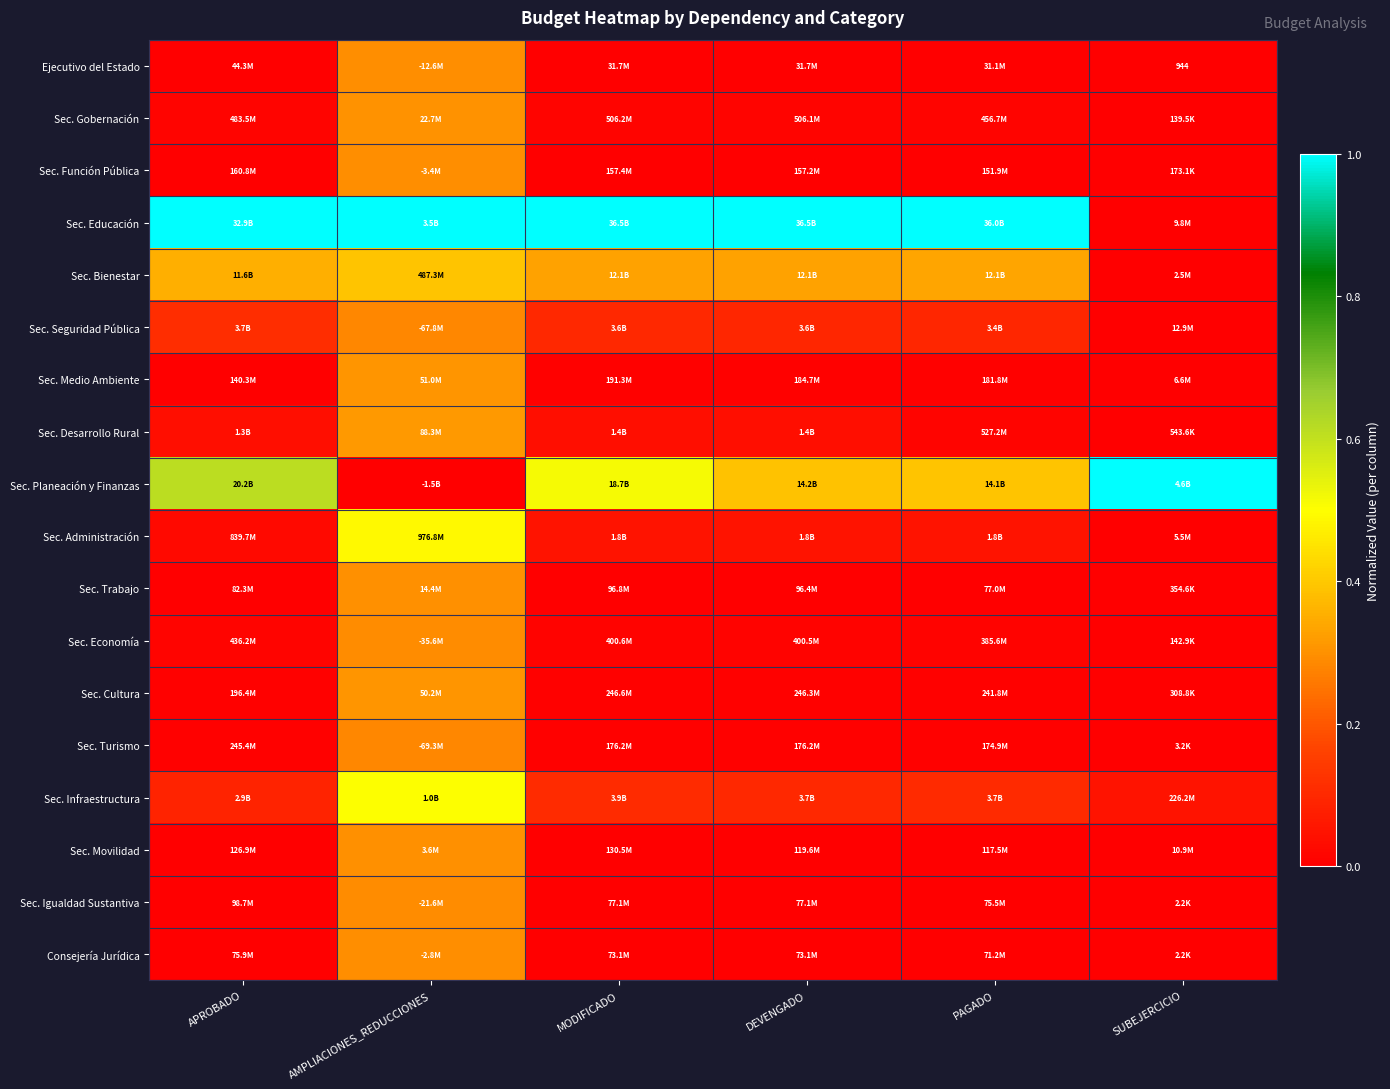

Rank the series at MODIFICADO from lowest to highest value.

Ejecutivo del Estado, Consejería Jurídica, Sec. Igualdad Sustantiva, Sec. Trabajo, Sec. Movilidad, Sec. Función Pública, Sec. Turismo, Sec. Medio Ambiente, Sec. Cultura, Sec. Economía, Sec. Gobernación, Sec. Desarrollo Rural, Sec. Administración, Sec. Seguridad Pública, Sec. Infraestructura, Sec. Bienestar, Sec. Planeación y Finanzas, Sec. Educación